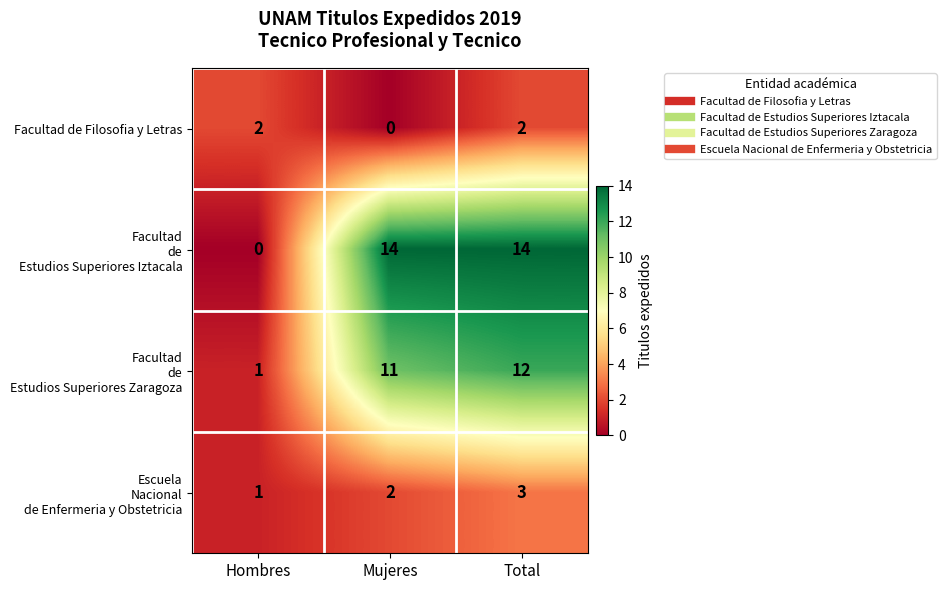

What is the sum of all Facultad de Filosofia y Letras values?

4